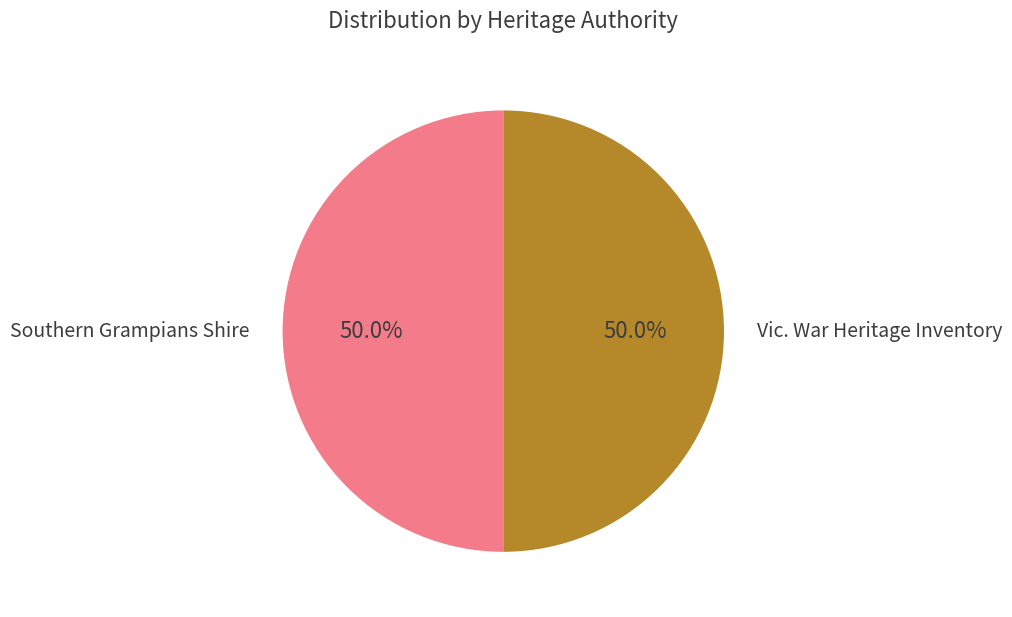

Count the number of slices in the pie.

2